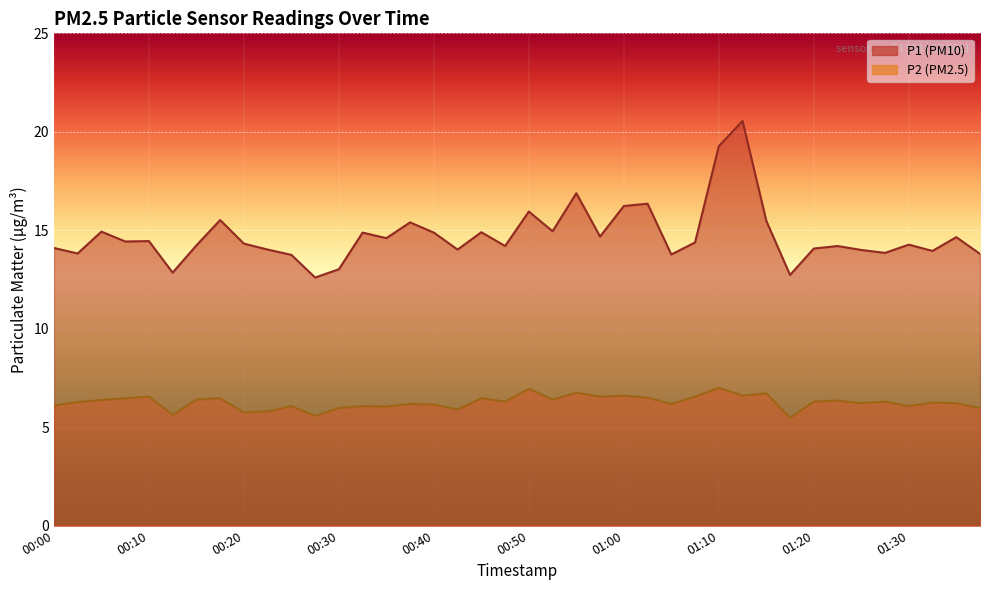

What is the lowest value of the P1 series?

12.6